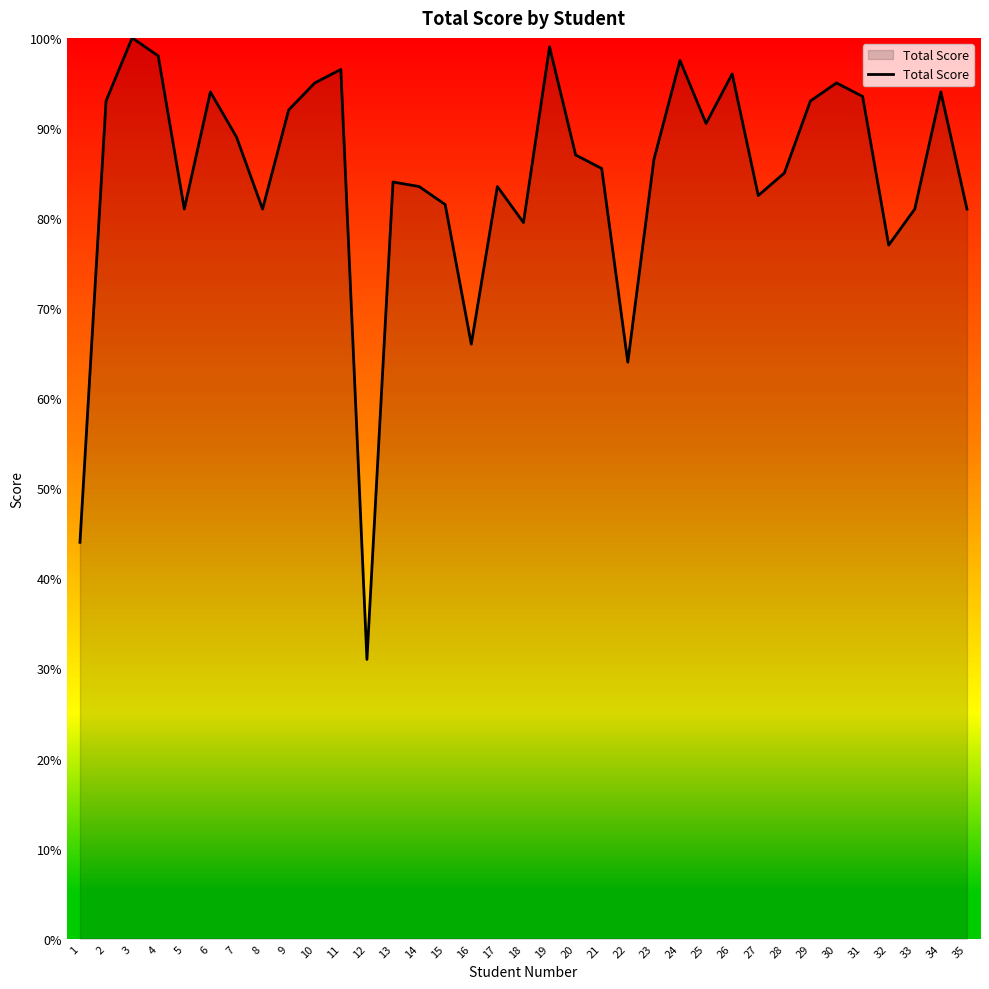

What is the sum of all values?

1480.2